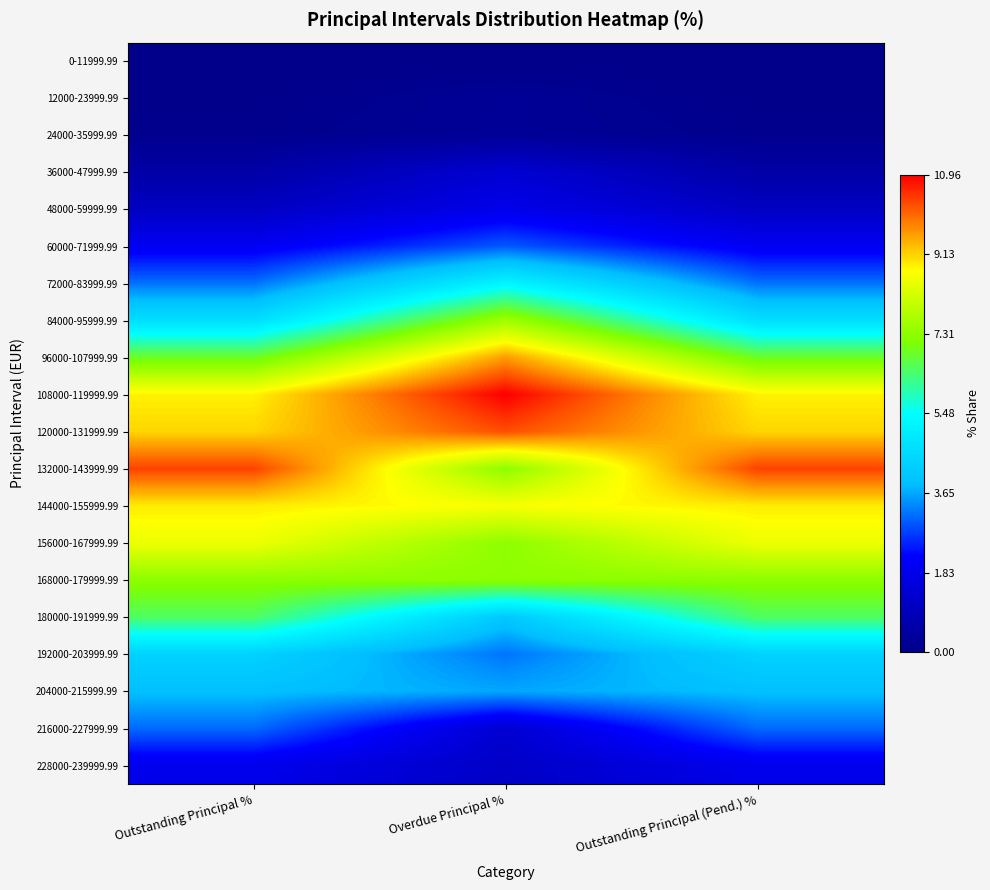

Which category has the highest value across all series?

Overdue Principal %